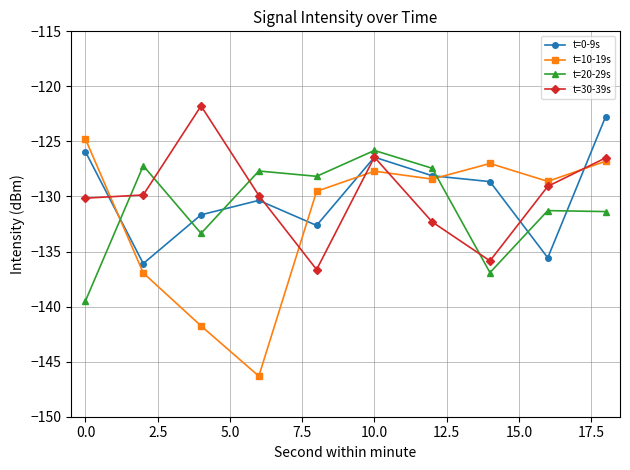

What is the value of the t=20-29s point at the 9th from the left?

-131.3